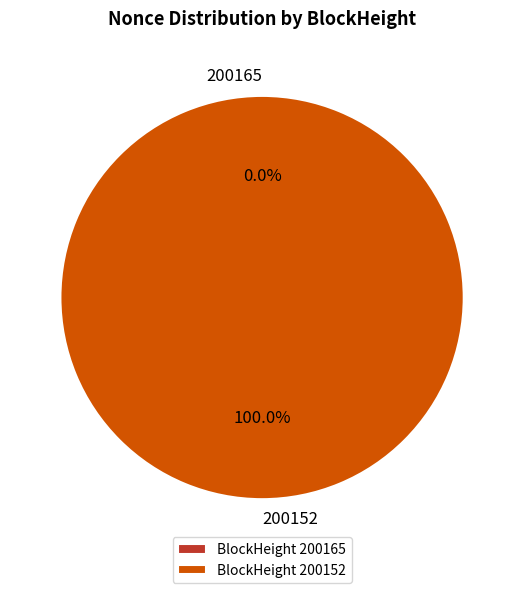

What is the change in value from 200165 to 200152?

+1785